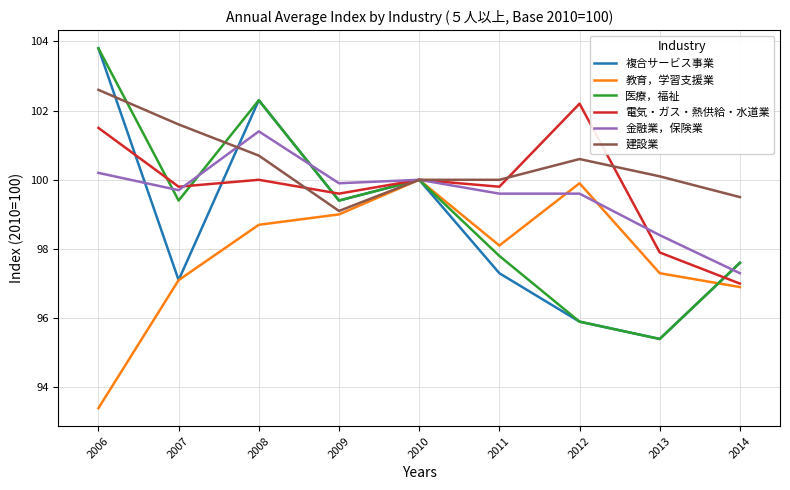

Reading left to right, transcribe all the data shown in this chart.

複合サービス事業: 103.8	97.1	102.3	99.4	100.0	97.3	95.9	95.4	97.6
教育，学習支援業: 93.4	97.1	98.7	99.0	100.0	98.1	99.9	97.3	96.9
医療，福祉: 103.8	99.4	102.3	99.4	100.0	97.8	95.9	95.4	97.6
電気・ガス・熱供給・水道業: 101.5	99.8	100.0	99.6	100.0	99.8	102.2	97.9	97.0
金融業，保険業: 100.2	99.7	101.4	99.9	100.0	99.6	99.6	98.4	97.3
建設業: 102.6	101.6	100.7	99.1	100.0	100.0	100.6	100.1	99.5